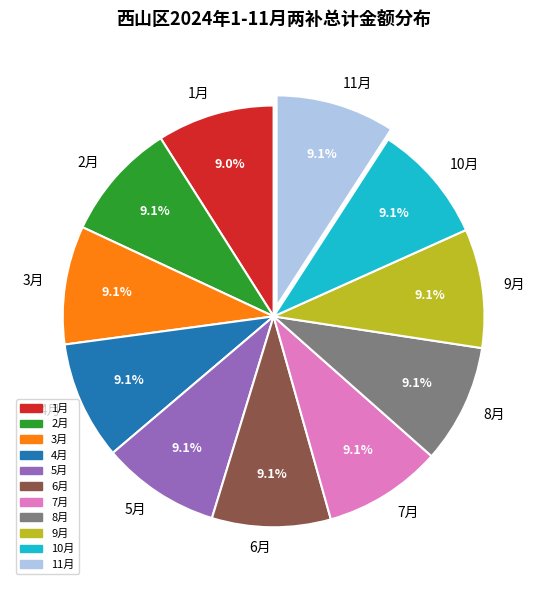

What is the total percentage of 5月 and 1月?

18.1%